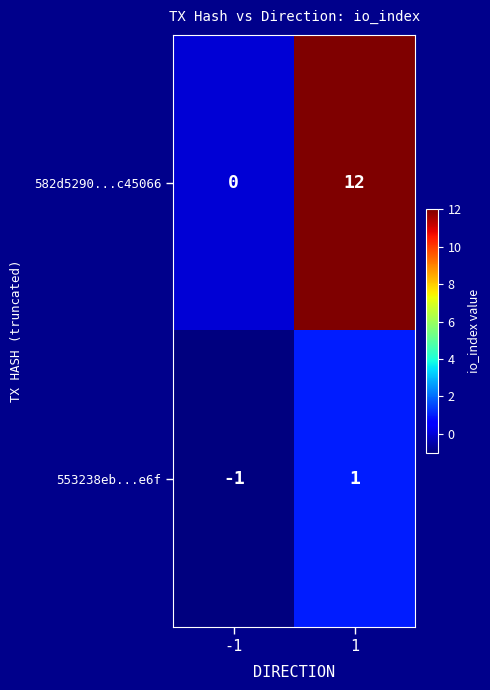

Which series changed the most between -1 and 1?

582d5290...c45066